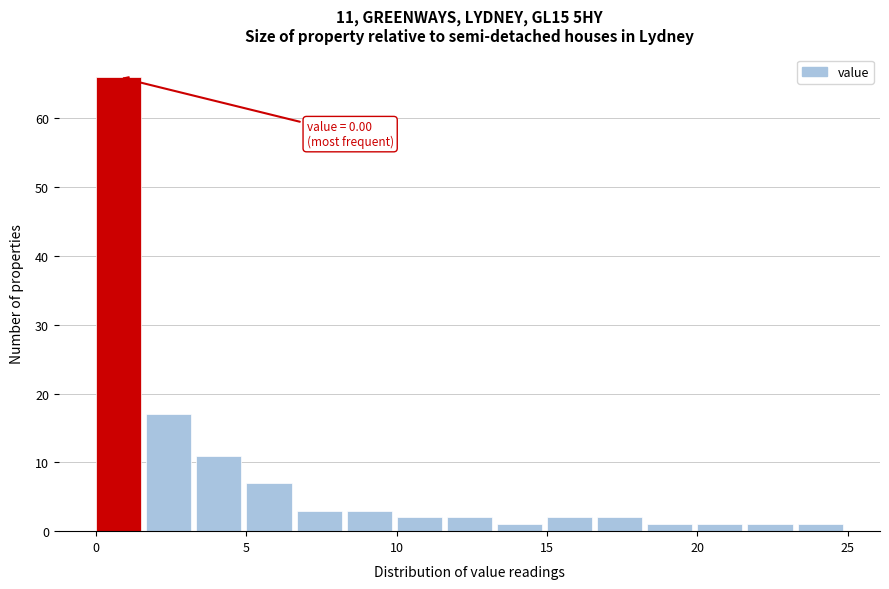

Around what value on the x-axis is the tallest bar? Give the approximate position of its centre, as read against the axis.

1.0